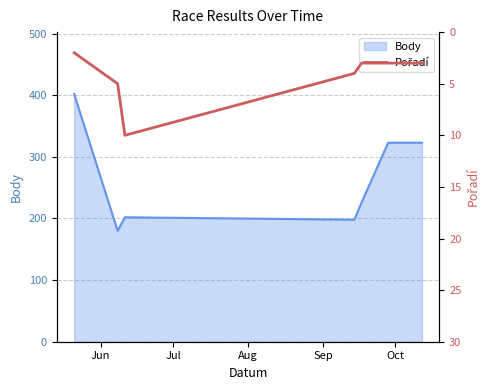

What is the lowest value of the Body series?

180